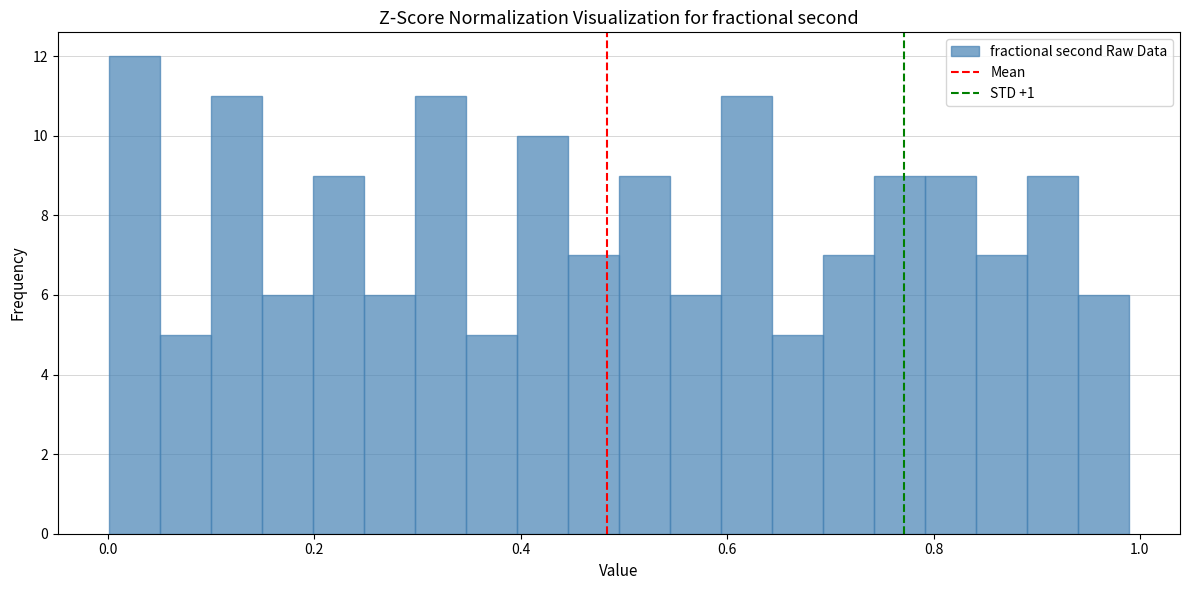

Read against the x-axis, roughly where is the centre of the tallest bar?

0.02